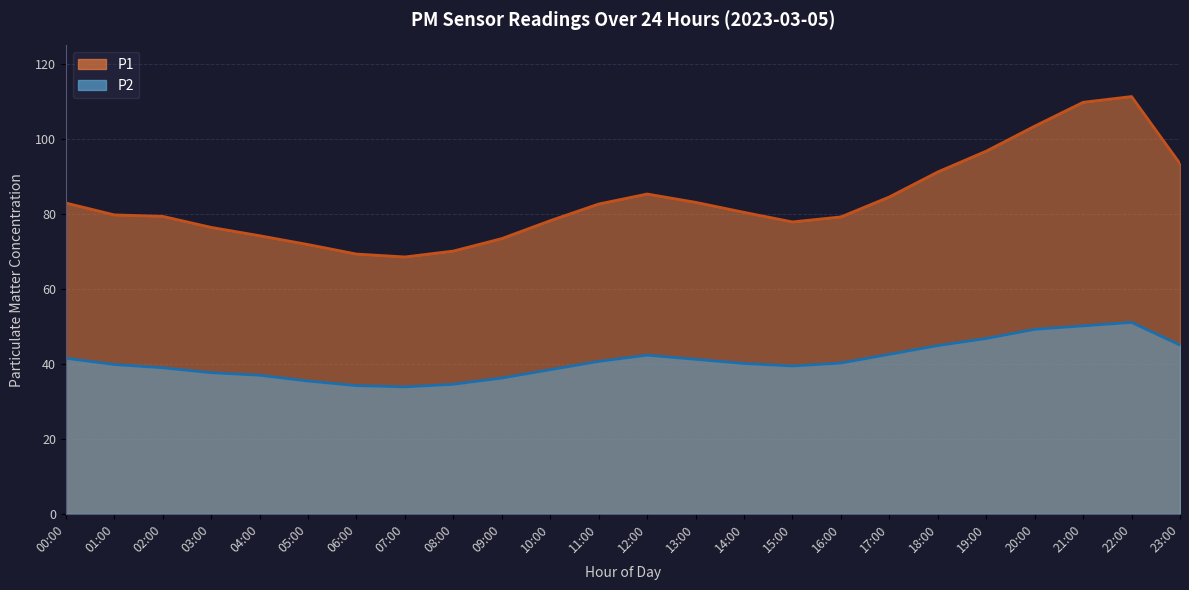

Reading left to right, transcribe all the data shown in this chart.

P1: 00:00=82.9	01:00=79.8	02:00=79.4	03:00=76.4	04:00=74.2	05:00=71.8	06:00=69.3	07:00=68.5	08:00=70.1	09:00=73.5	10:00=78.2	11:00=82.7	12:00=85.3	13:00=83.1	14:00=80.5	15:00=77.9	16:00=79.2	17:00=84.6	18:00=91.2	19:00=96.8	20:00=103.5	21:00=109.8	22:00=111.3	23:00=93.4
P2: 00:00=41.5	01:00=39.8	02:00=39.0	03:00=37.6	04:00=37.0	05:00=35.4	06:00=34.2	07:00=33.9	08:00=34.6	09:00=36.2	10:00=38.5	11:00=40.7	12:00=42.3	13:00=41.2	14:00=40.1	15:00=39.5	16:00=40.2	17:00=42.6	18:00=44.9	19:00=46.8	20:00=49.2	21:00=50.1	22:00=51.1	23:00=45.0